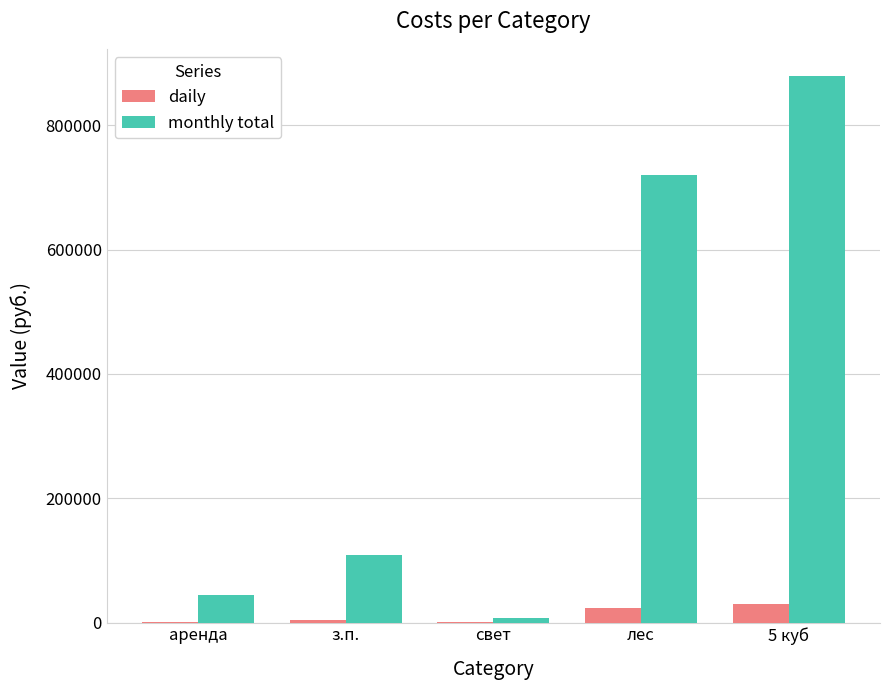

Which series has the largest total across all categories?

monthly total